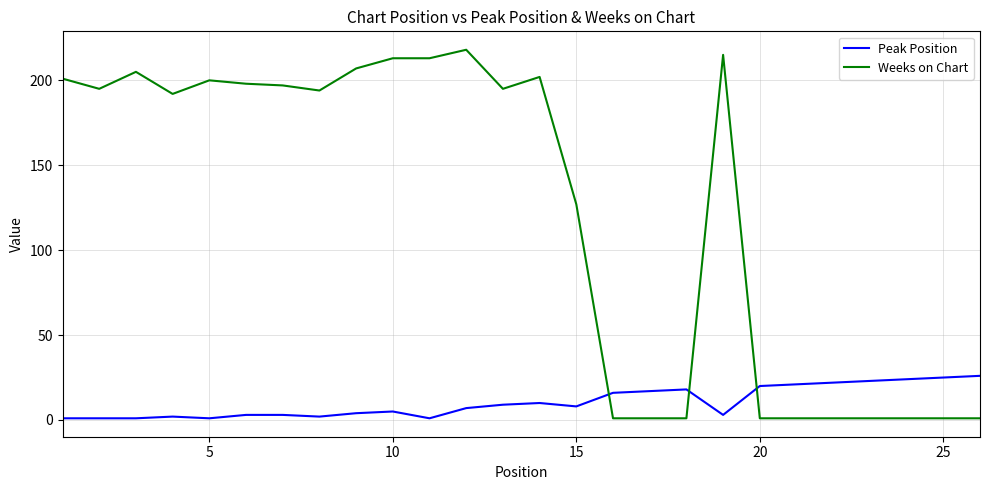

Which series has the largest total across all categories?

Weeks on Chart